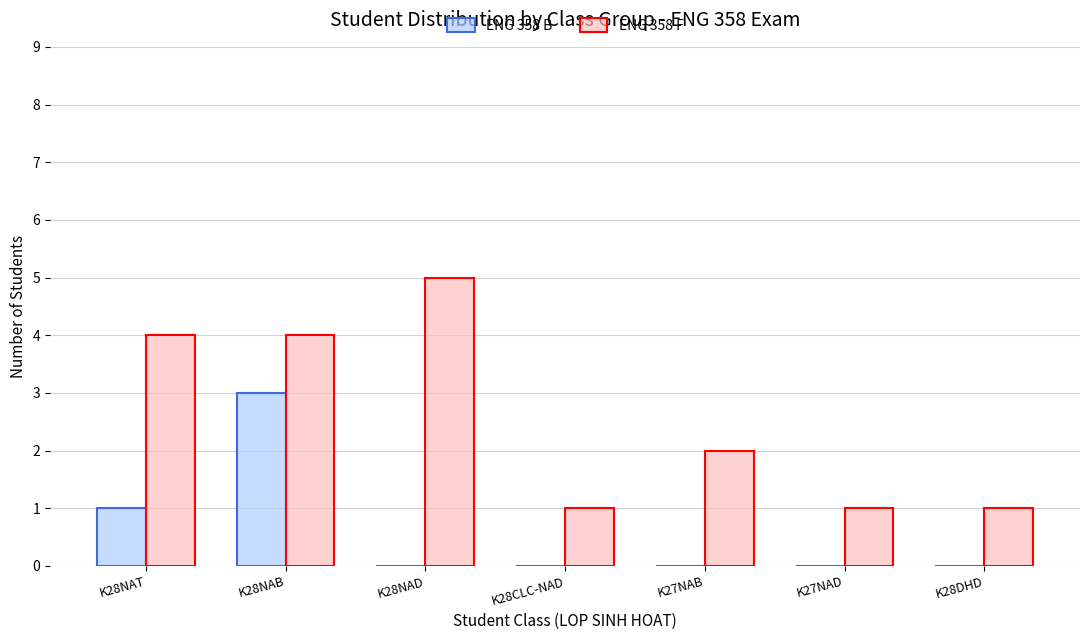

Reading left to right, what are all the values shown in this chart?

ENG 358 B: 1	3	0	0	0	0	0
ENG 358 F: 4	4	5	1	2	1	1